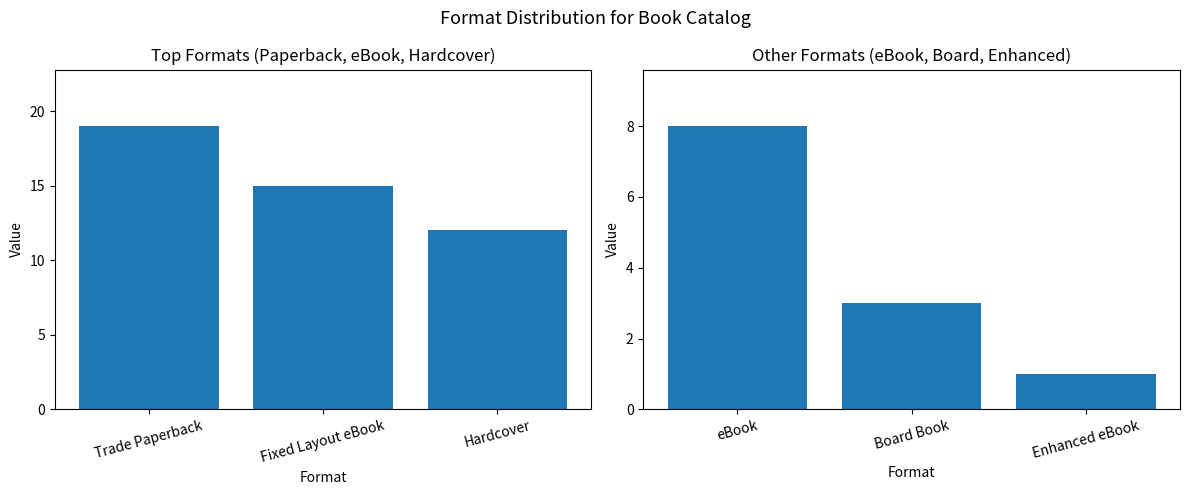

What is the average value of the eBook / Board Book / Enhanced eBook series?

4